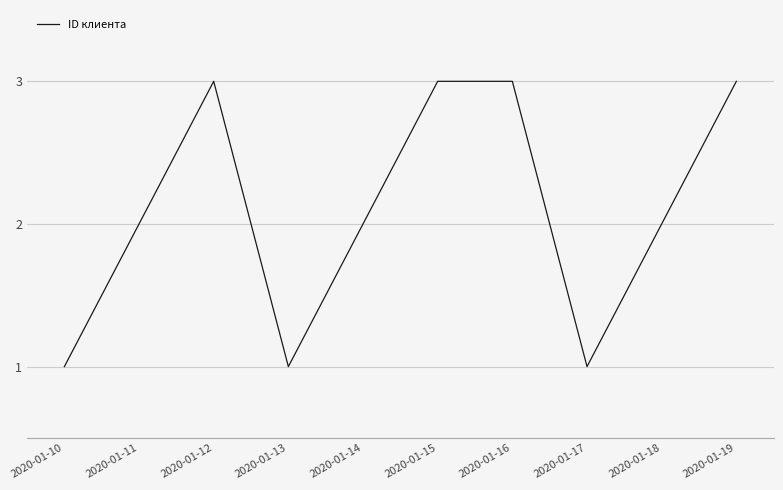

What is the average value?

2